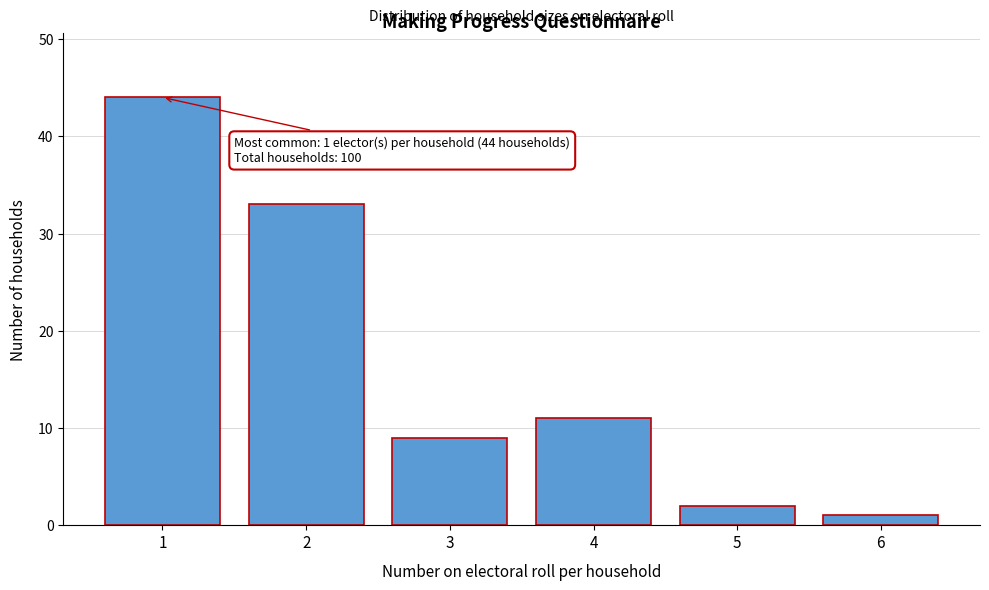

Reading left to right, extract all data points from this chart.

1=44	2=33	3=9	4=11	5=2	6=1